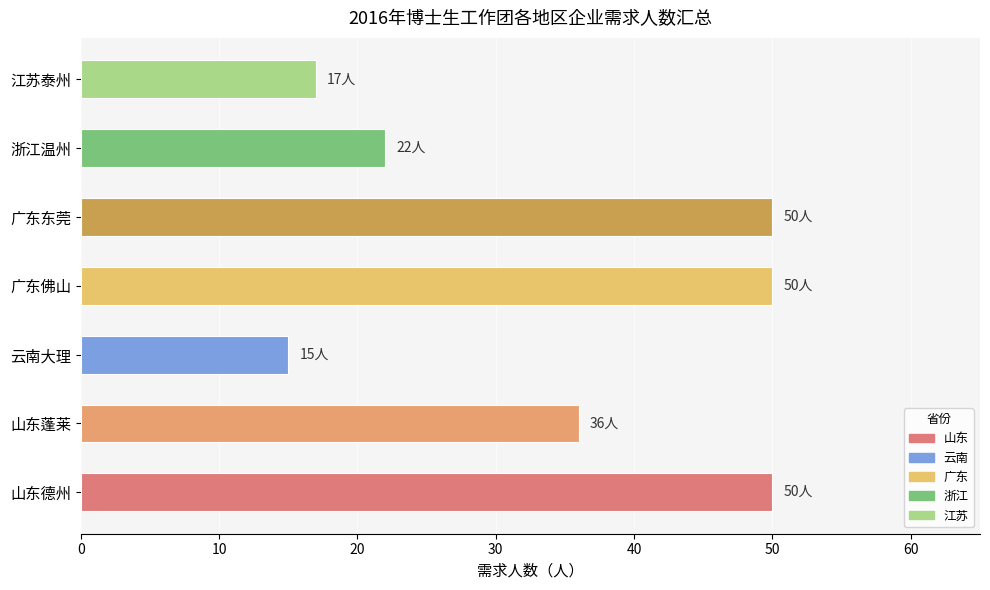

At which category does the chart reach its minimum across all series?

云南大理